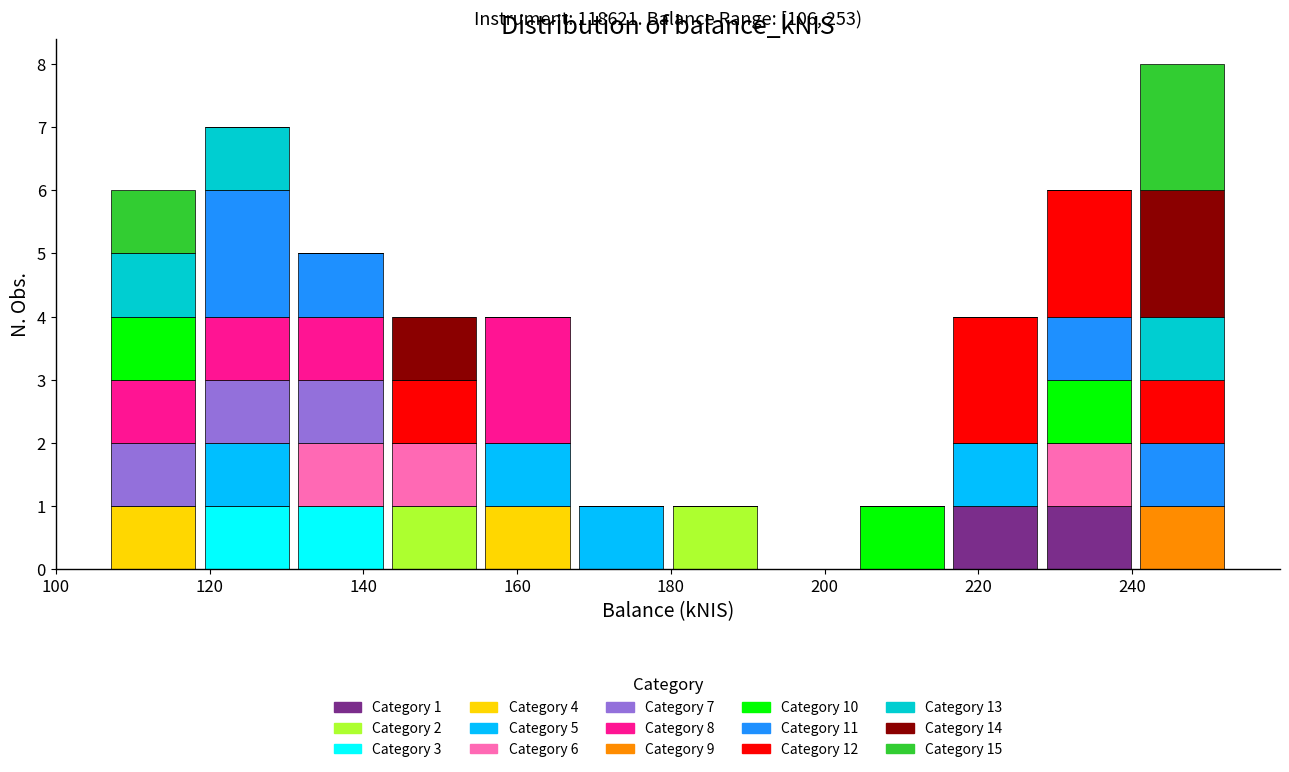

Which range on the x-axis has the tallest stacked bar (by total height)?

240 to 252